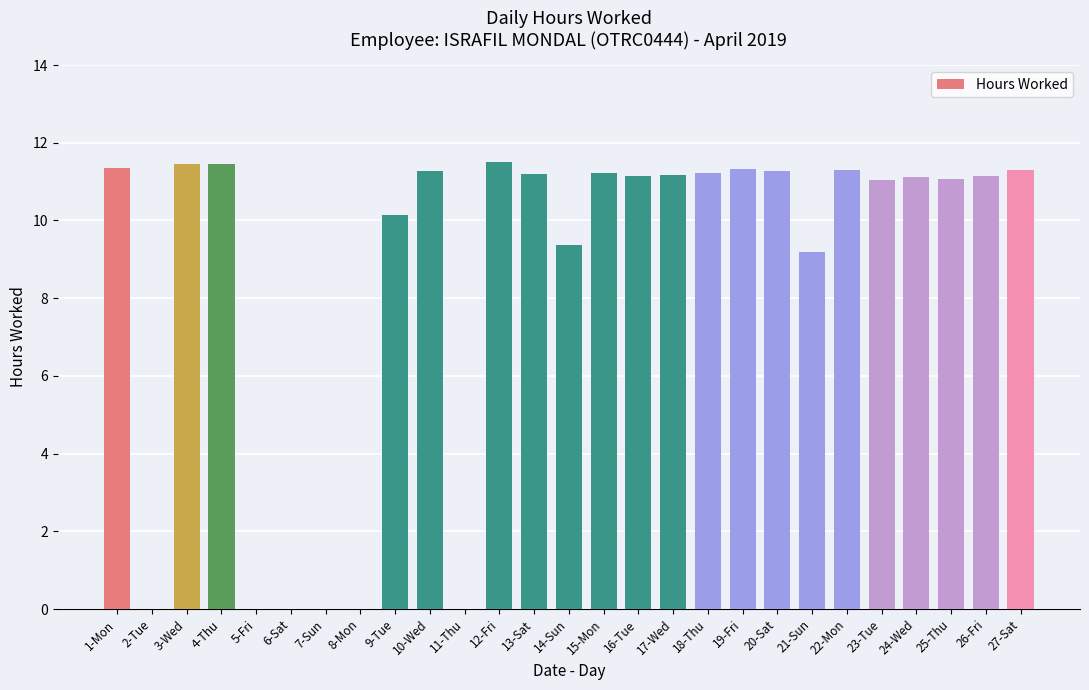

What is the greatest value displayed?

11.5